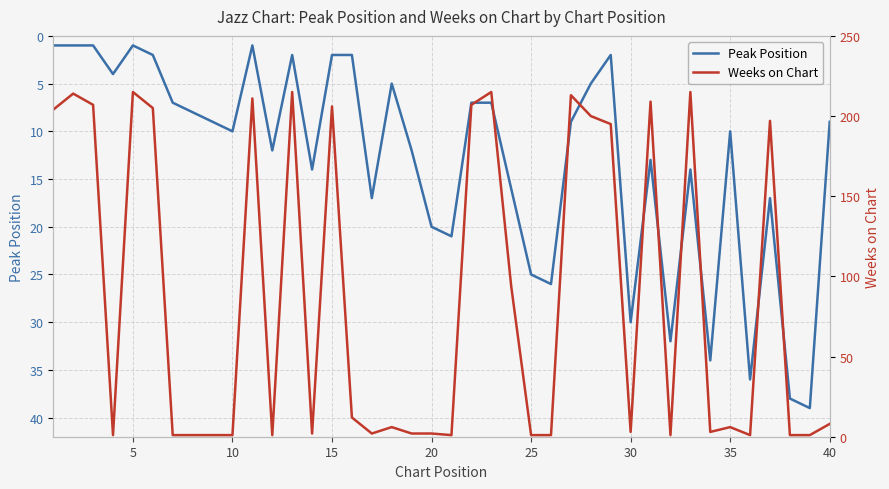

After their last crossing, which series has the higher values: Peak Position or Weeks on Chart?

Peak Position